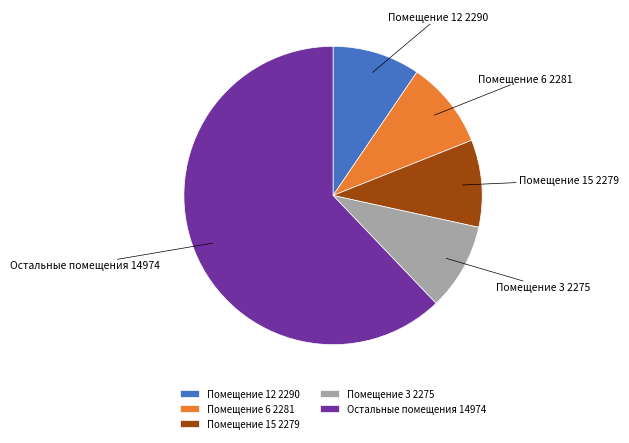

Is there a majority slice in this chart?

Yes